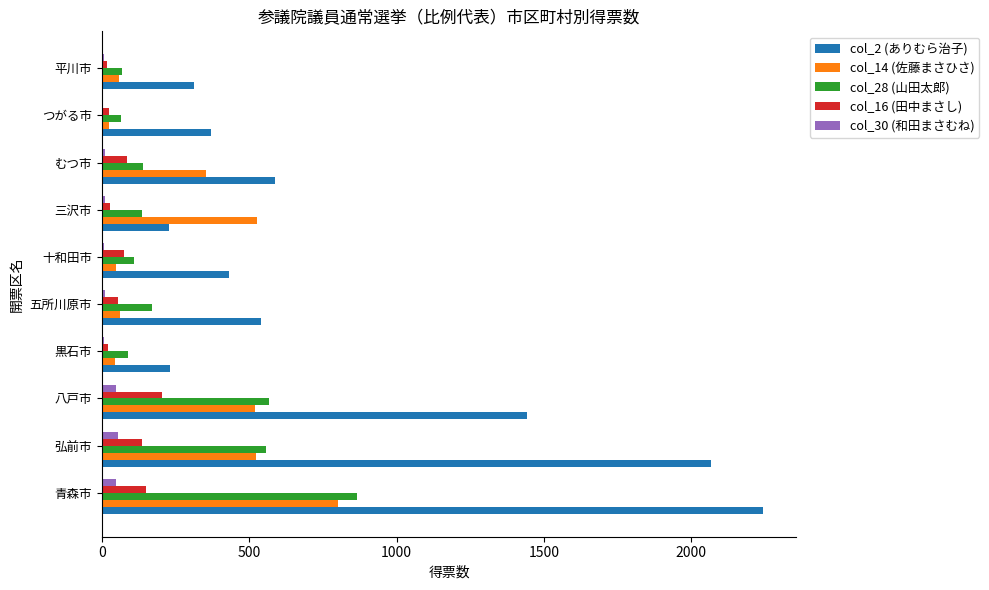

Which series changed the most between 青森市 and 弘前市?

col_28 (山田太郎)